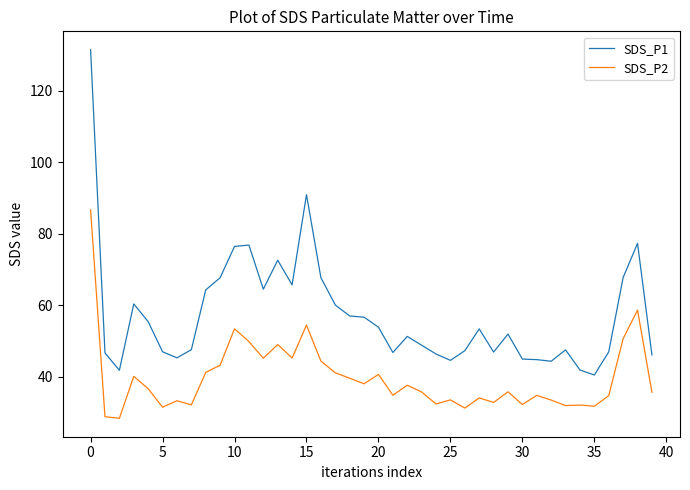

What is the difference between the maximum and minimum values in the SDS_P1 series?

90.9